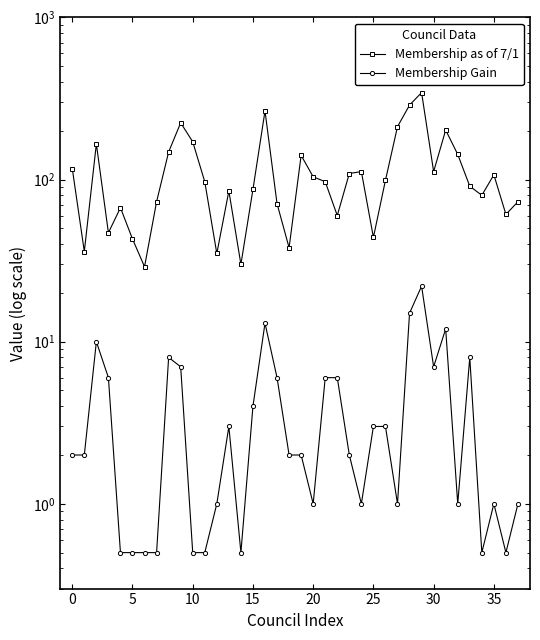

True or false: Membership Gain and Membership as of 7/1 intersect in this chart.

False